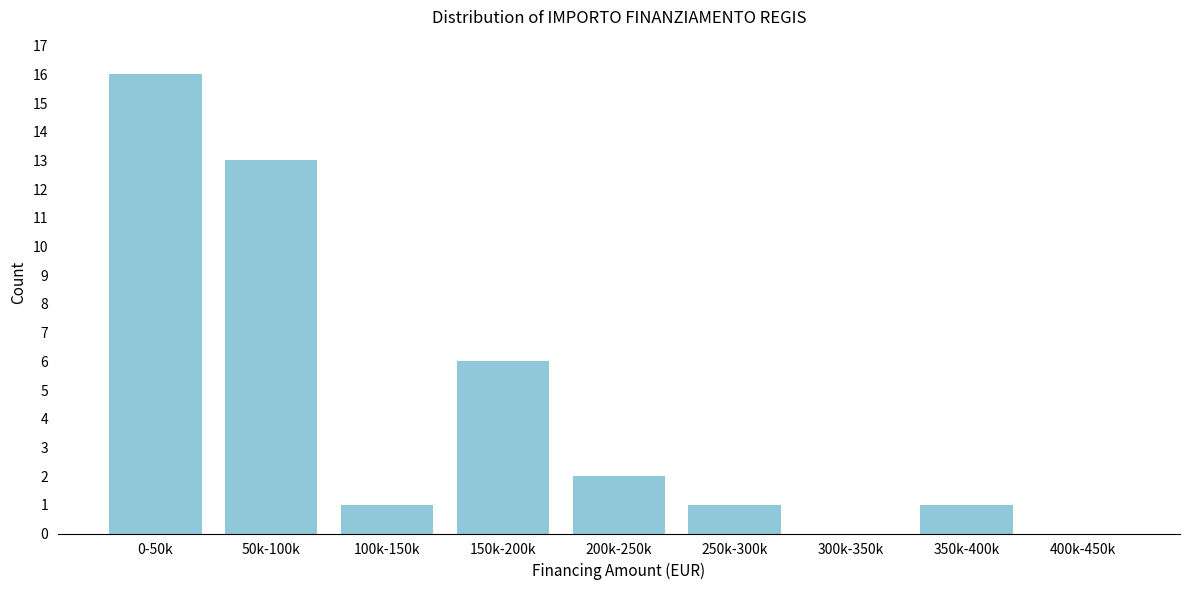

Reading left to right, list all the values displayed in this chart.

0-50k=16	50k-100k=13	100k-150k=1	150k-200k=6	200k-250k=2	250k-300k=1	300k-350k=0	350k-400k=1	400k-450k=0